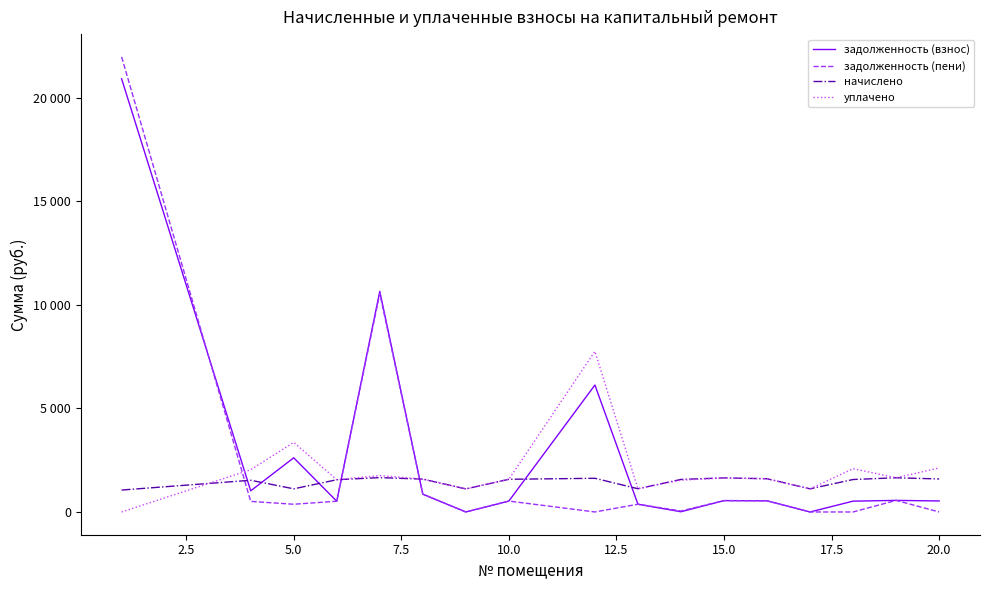

What is the value of the начислено point at the 11th from the left?

1570.7